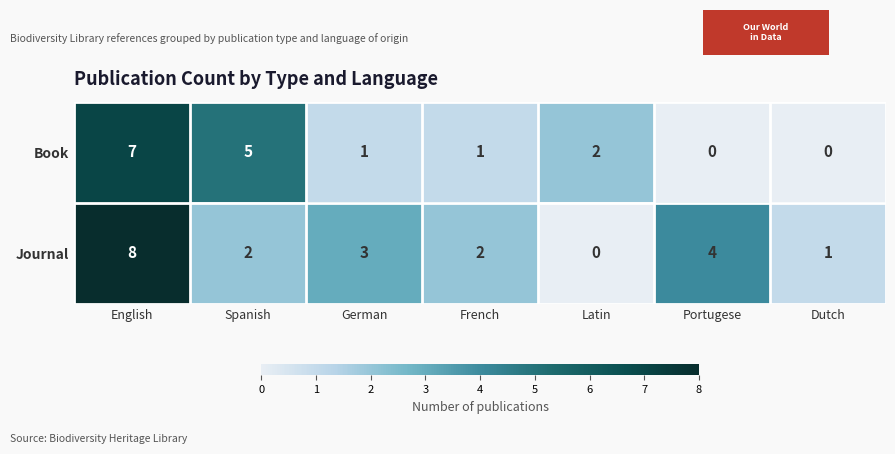

What is the total value across all series at German?

4